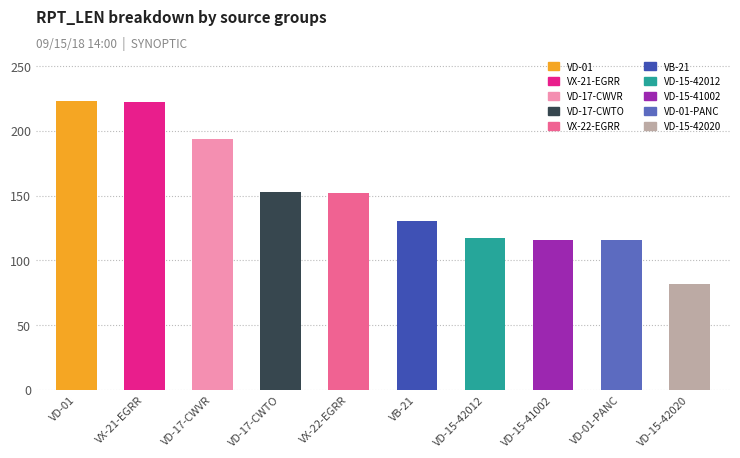

What is the value of the 3rd bar from the left?

194